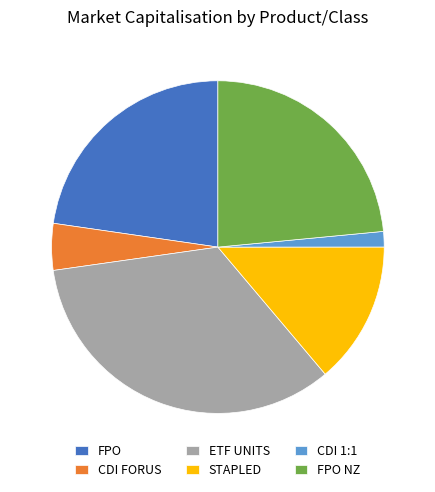

Which slice is the largest?

ETF UNITS